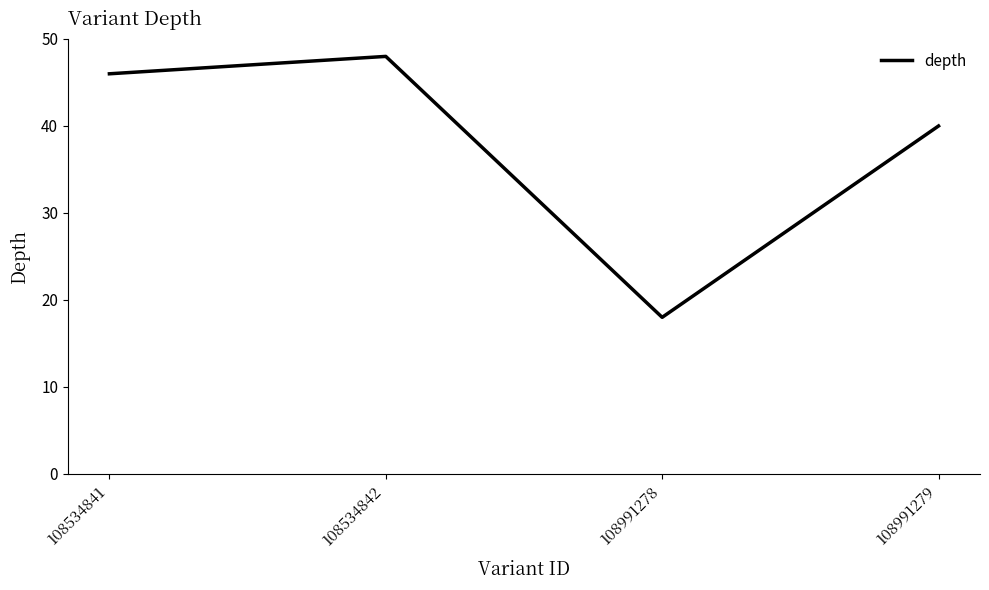

Rank the categories by value from highest to lowest.

108534842, 108534841, 108991279, 108991278